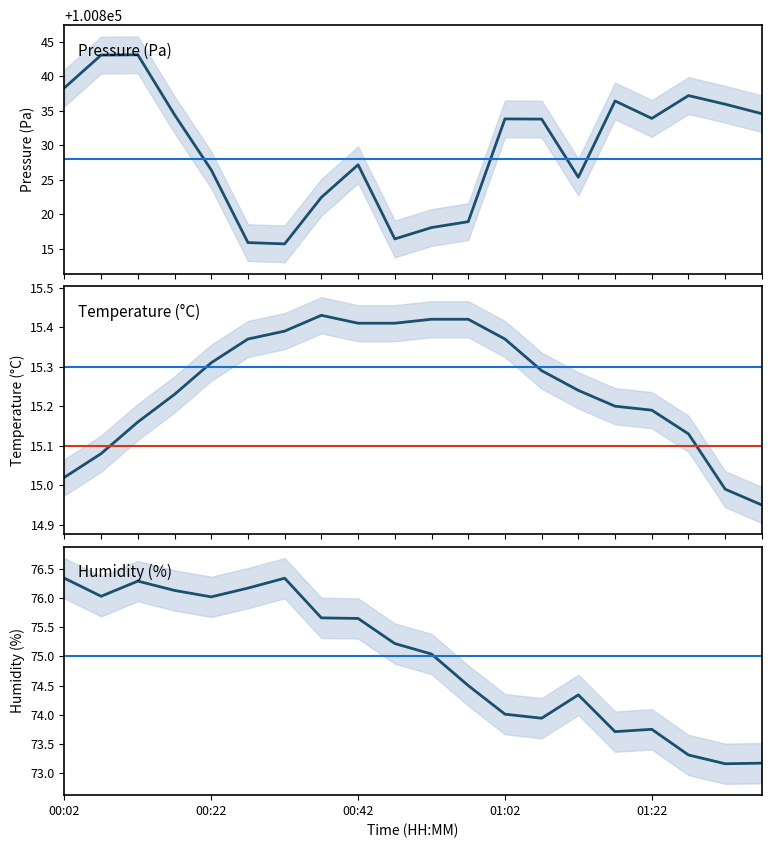

How many data points does each series have?

20